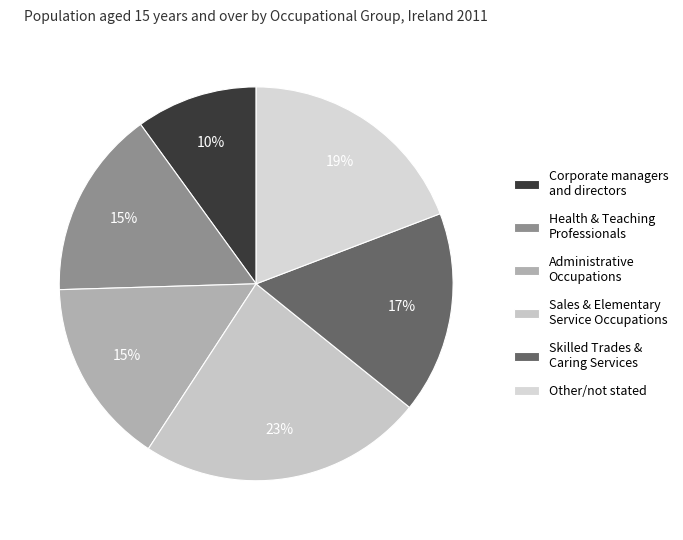

What is the largest slice in the pie chart?

Sales & Elementary Service Occupations